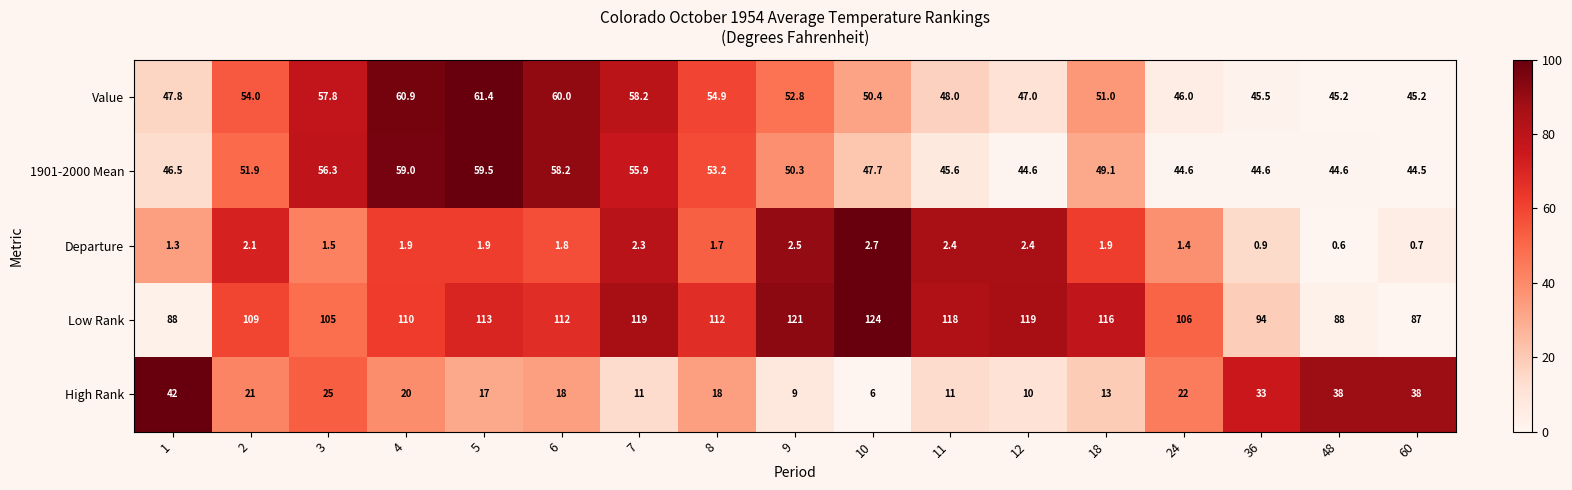

At which category is the sum across all series the highest?

5